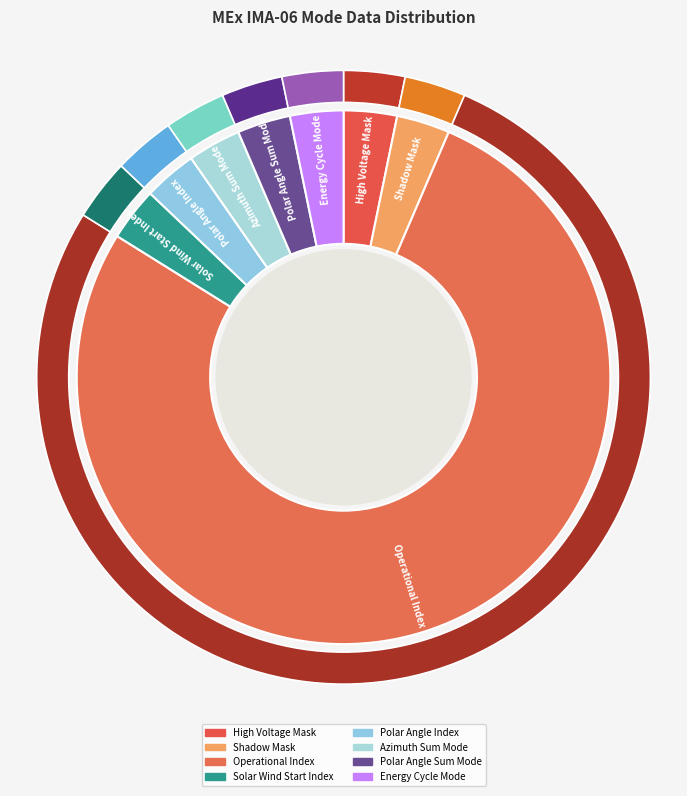

Rank the categories by value from lowest to highest.

High Voltage Mask, Shadow Mask, Solar Wind Start Index, Polar Angle Index, Azimuth Sum Mode, Polar Angle Sum Mode, Energy Cycle Mode, Operational Index